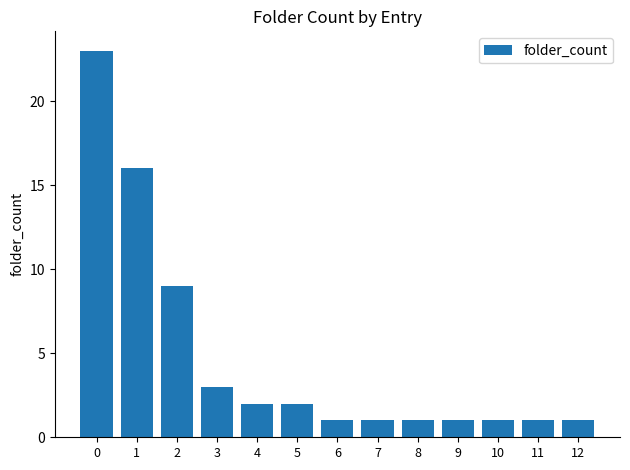

What is the maximum value shown in the chart?

23